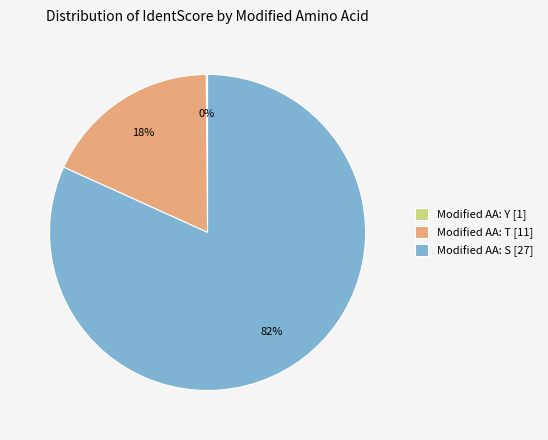

True or false: Modified AA: T [11] accounts for 18% of the total.

True